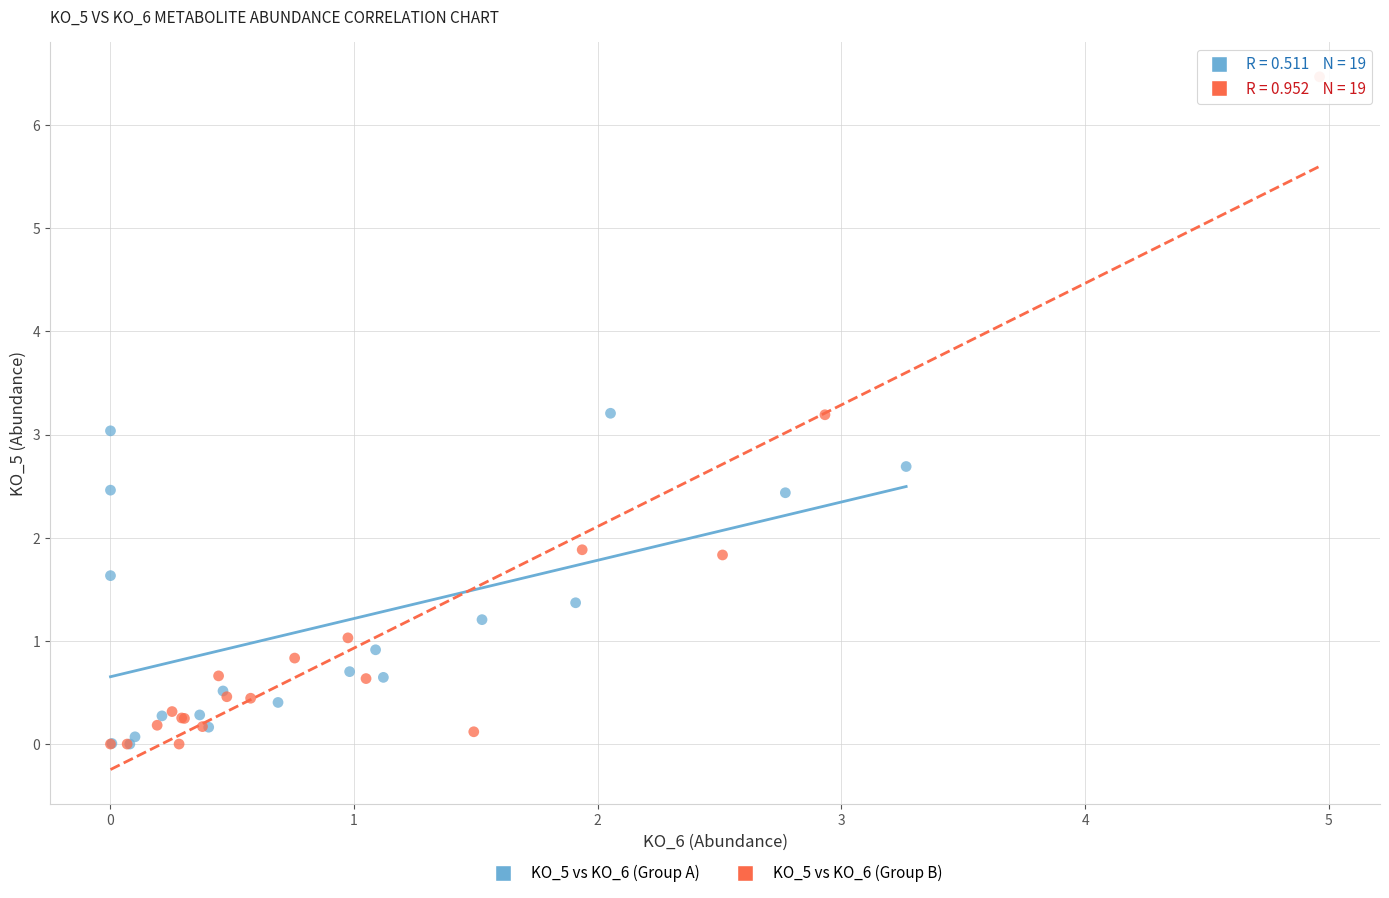

Which series reaches the maximum Y coordinate?

KO_5 vs KO_6 (Group B)